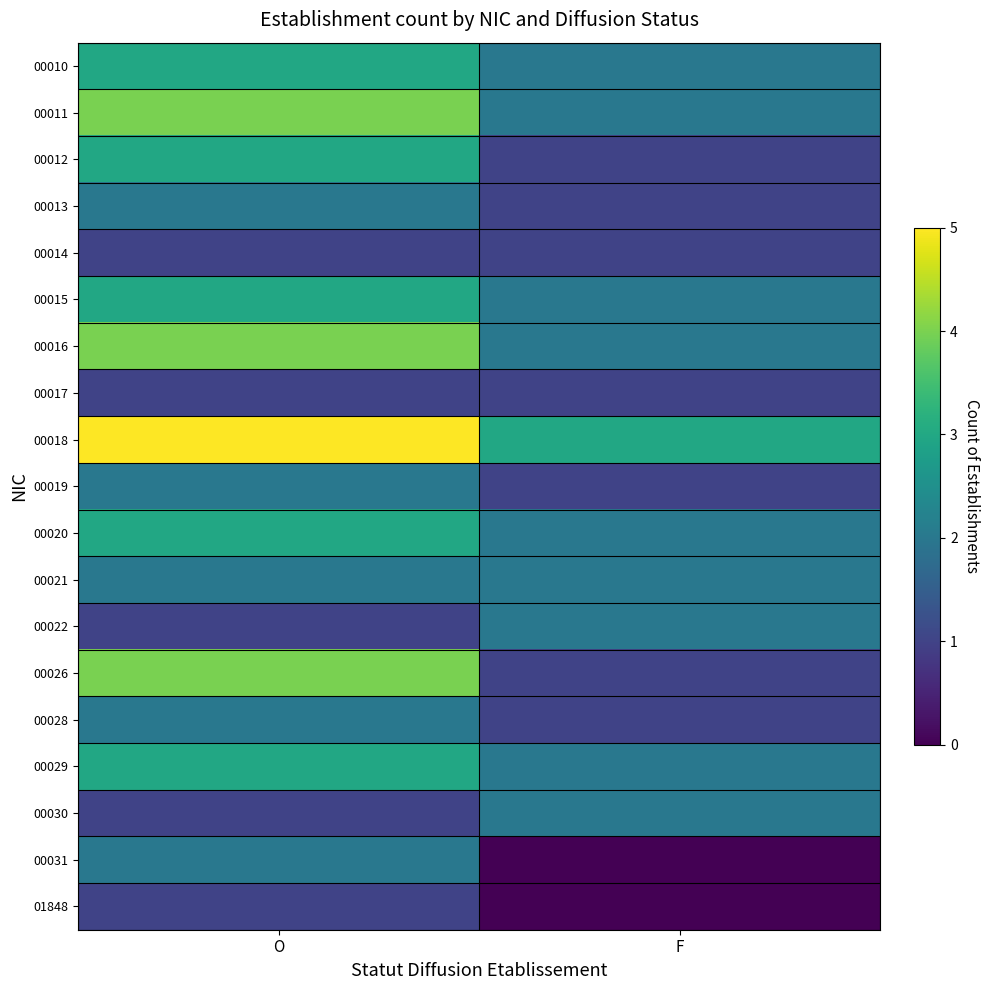

What is the difference between the highest and lowest values at O?

4